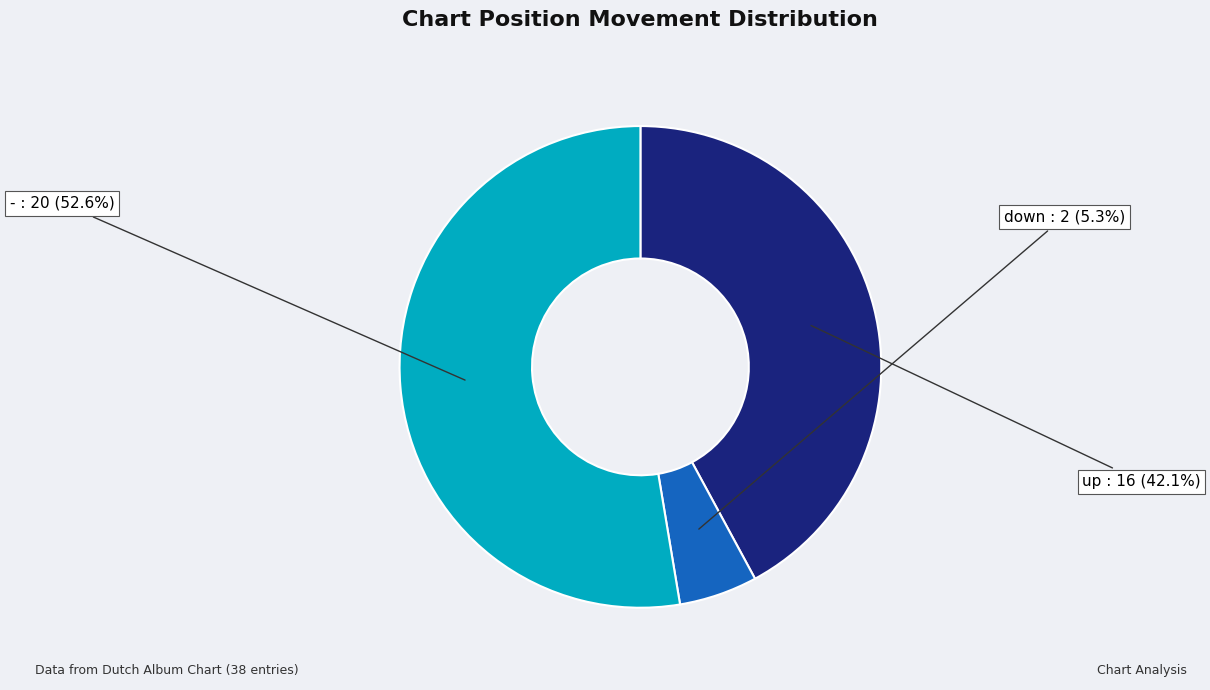

Is there any slice that represents more than half of the pie?

Yes